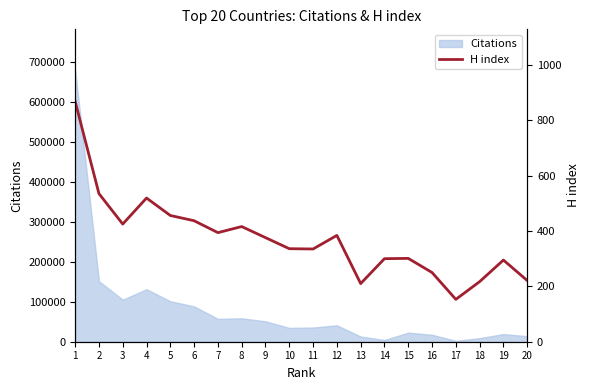

What is the sum of the values at 13 and 12?

594